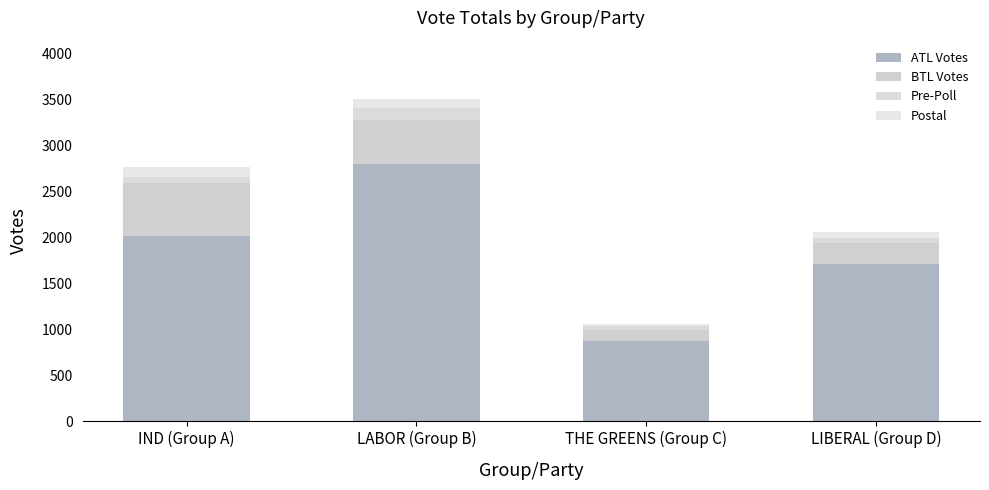

How many bars are there in total?

4